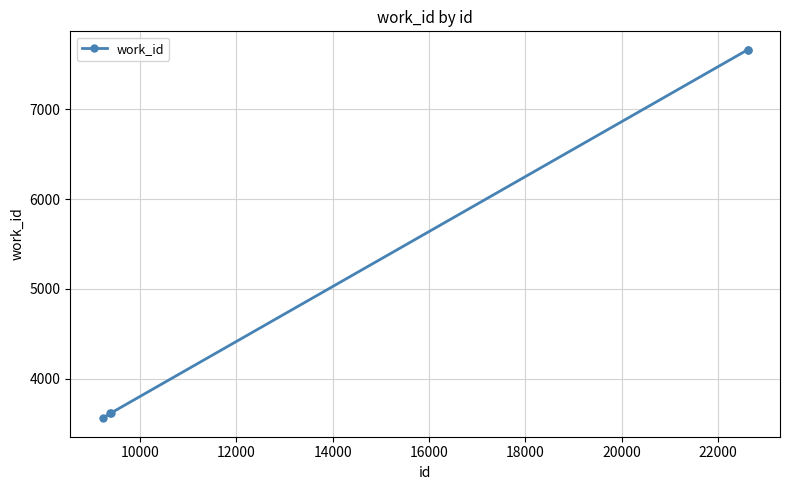

What is the difference between the maximum and minimum values?

4102